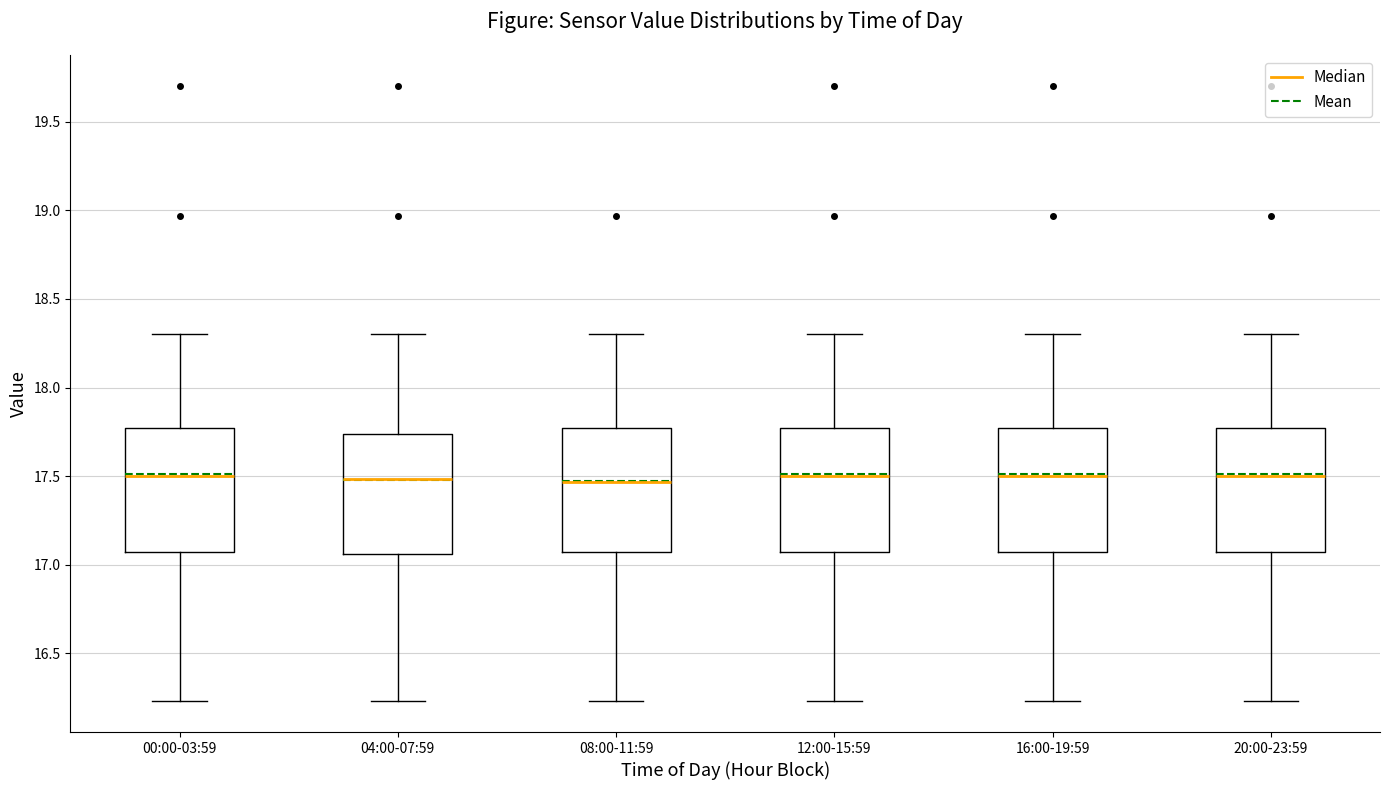

Reading left to right, transcribe this box plot: for each box, give where its median line is, the range the box spans, and where its two whiskers end, as read against the y-axis. The values are not printed on the chart, so give them approximately, as read against the axis.

00:00-03:59: median 17.50, box 17.05 to 17.75, whiskers 16.25 to 18.30
04:00-07:59: median 17.50, box 17.05 to 17.75, whiskers 16.25 to 18.30
08:00-11:59: median 17.45, box 17.05 to 17.75, whiskers 16.25 to 18.30
12:00-15:59: median 17.50, box 17.05 to 17.75, whiskers 16.25 to 18.30
16:00-19:59: median 17.50, box 17.05 to 17.75, whiskers 16.25 to 18.30
20:00-23:59: median 17.50, box 17.05 to 17.75, whiskers 16.25 to 18.30